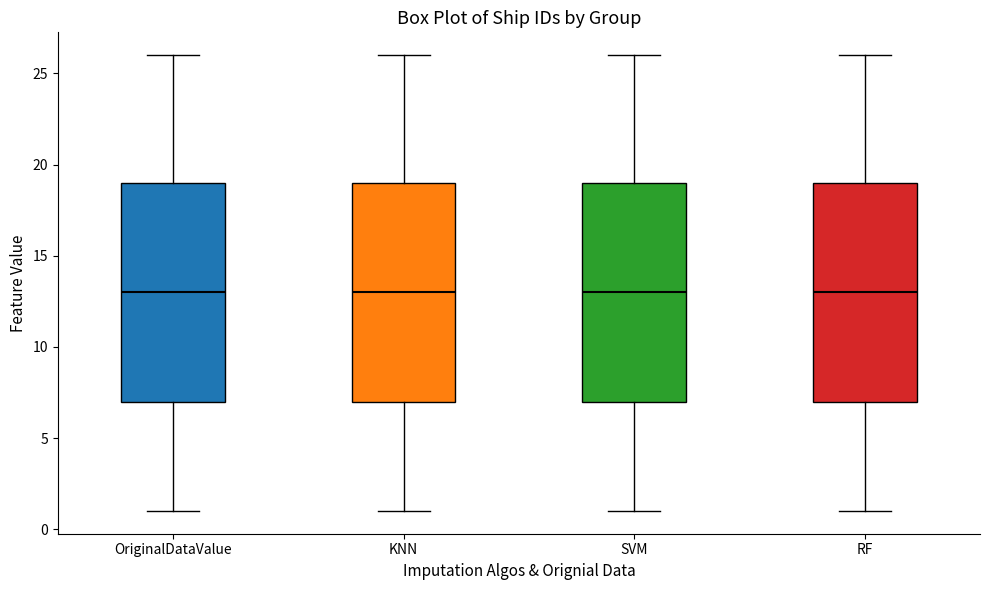

Reading left to right, read every box against the y-axis: the position of its median line, the range the box covers, and the ends of its whiskers. The values are not printed on the chart, so give them approximately, as read against the axis.

OriginalDataValue: median 13, box 7 to 19, whiskers 1 to 26
KNN: median 13, box 7 to 19, whiskers 1 to 26
SVM: median 13, box 7 to 19, whiskers 1 to 26
RF: median 13, box 7 to 19, whiskers 1 to 26